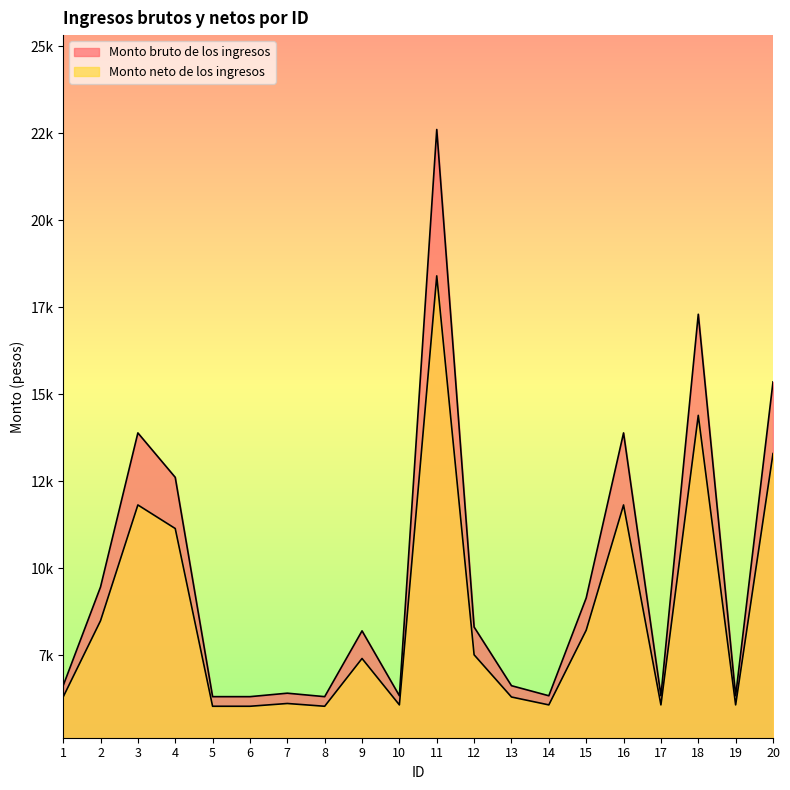

List the series in order of their overall mean, lowest first.

Monto neto de los ingresos, Monto bruto de los ingresos